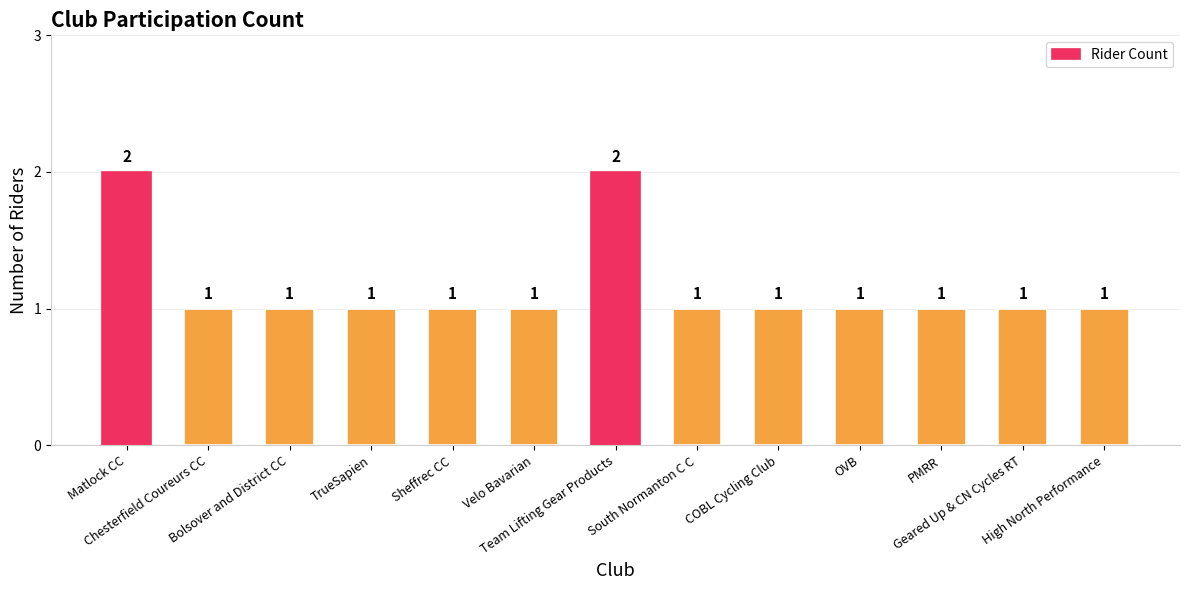

The value at COBL Cycling Club is 1. True or false?

True